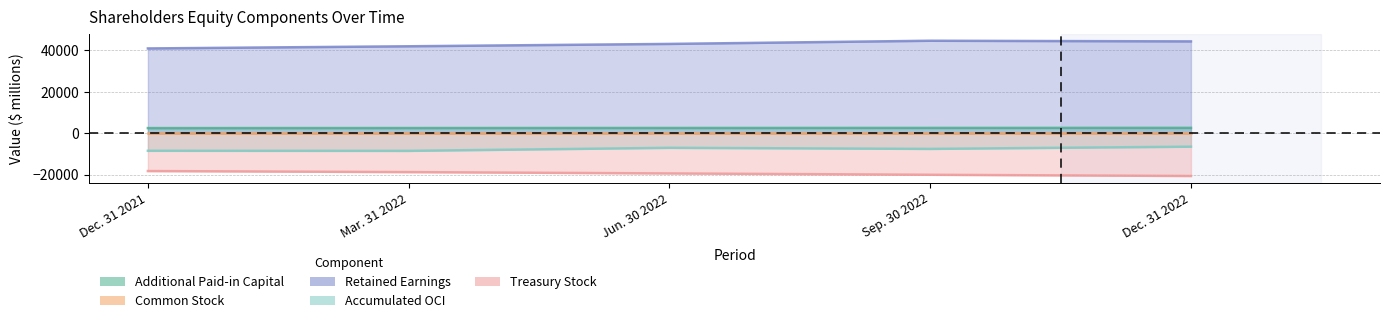

Which category has the highest value in the Additional Paid-in Capital series?

Dec. 31 2022